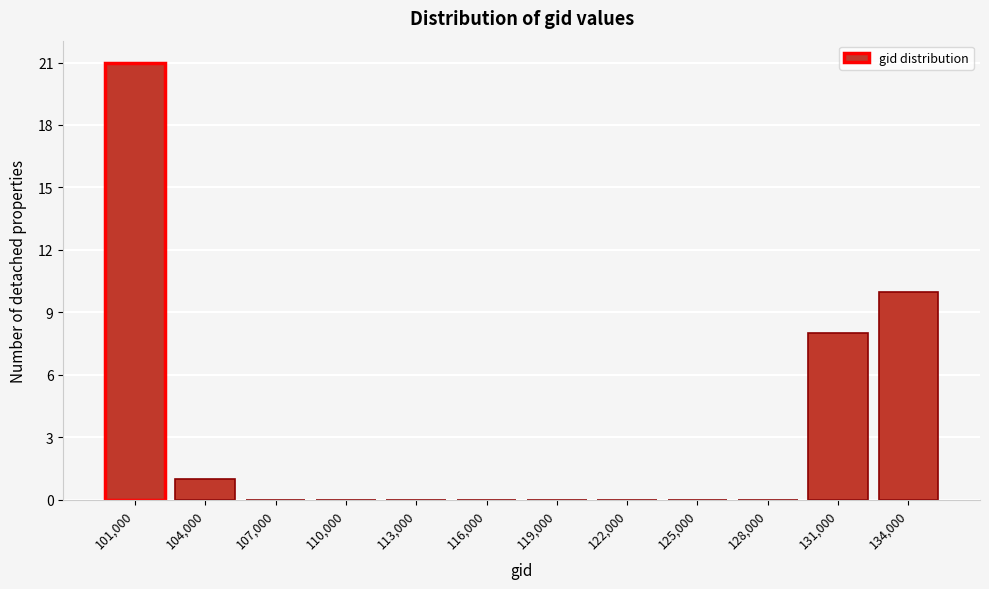

Reading left to right, list all the values displayed in this chart.

101,000=21	104,000=1	107,000=0	110,000=0	113,000=0	116,000=0	119,000=0	122,000=0	125,000=0	128,000=0	131,000=8	134,000=10